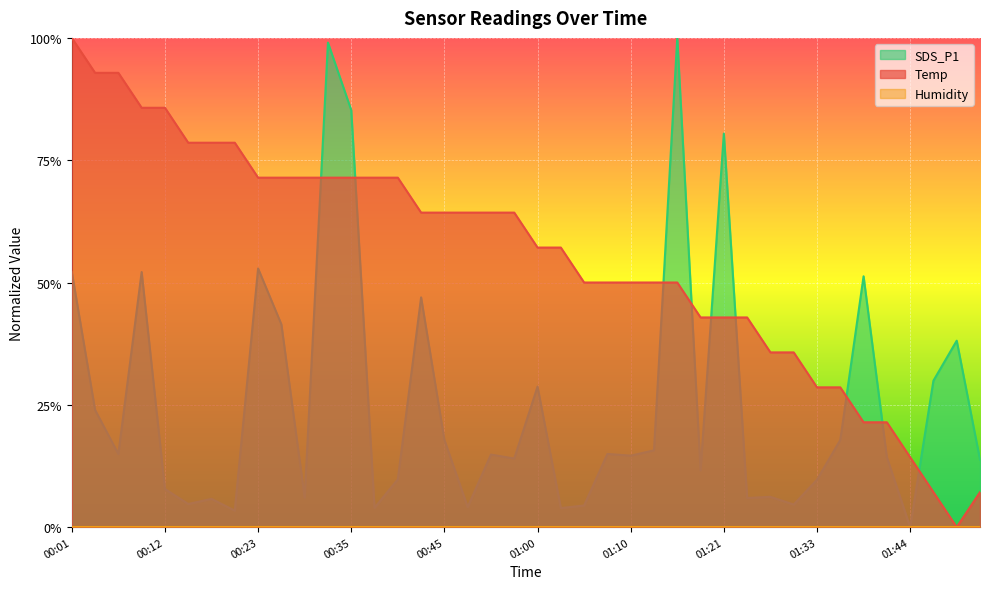

What is the label of the 32nd point from the left?

01:30